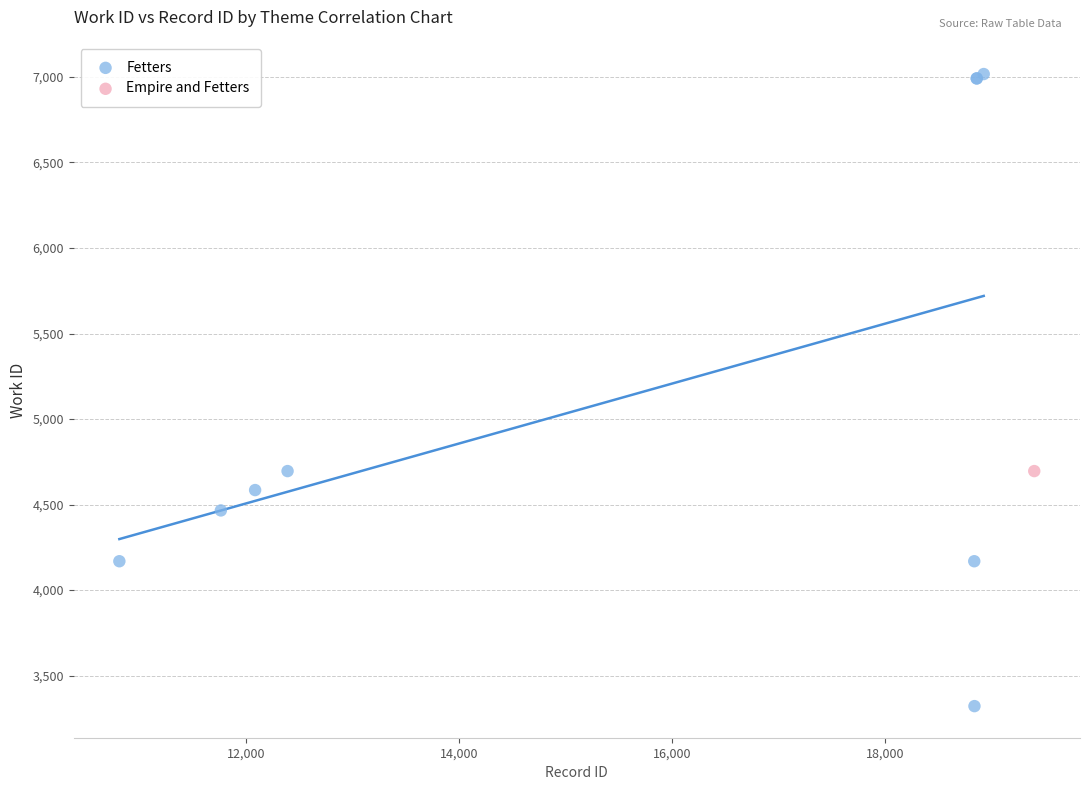

What are all the series names shown in the legend?

Fetters, Empire and Fetters